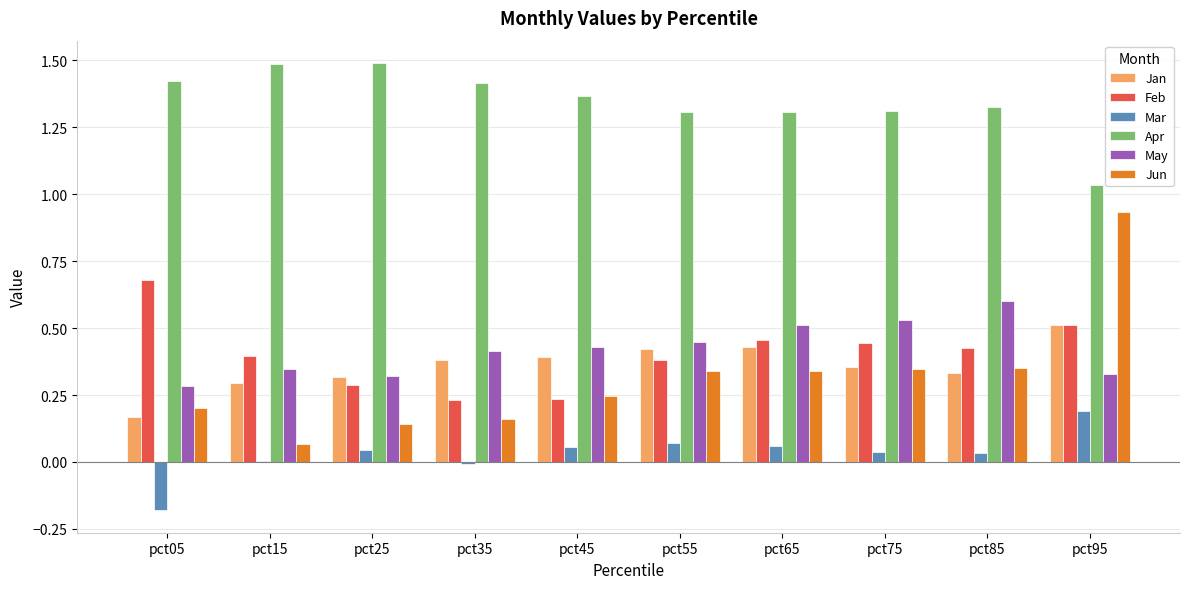

What is the sum of the Apr values at pct05 and pct95?

2.5